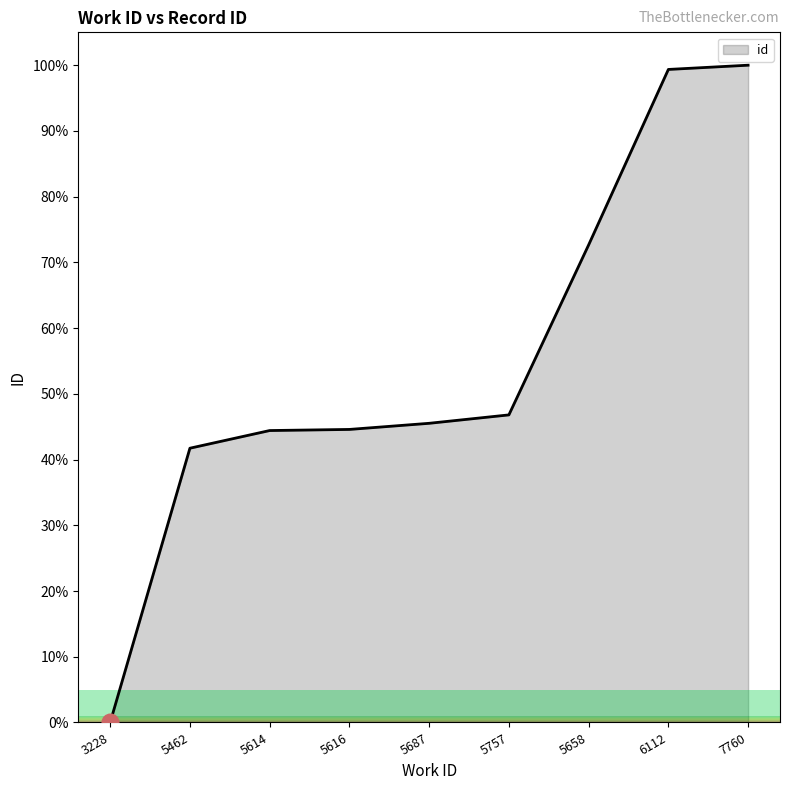

How many lines are shown in the chart?

1